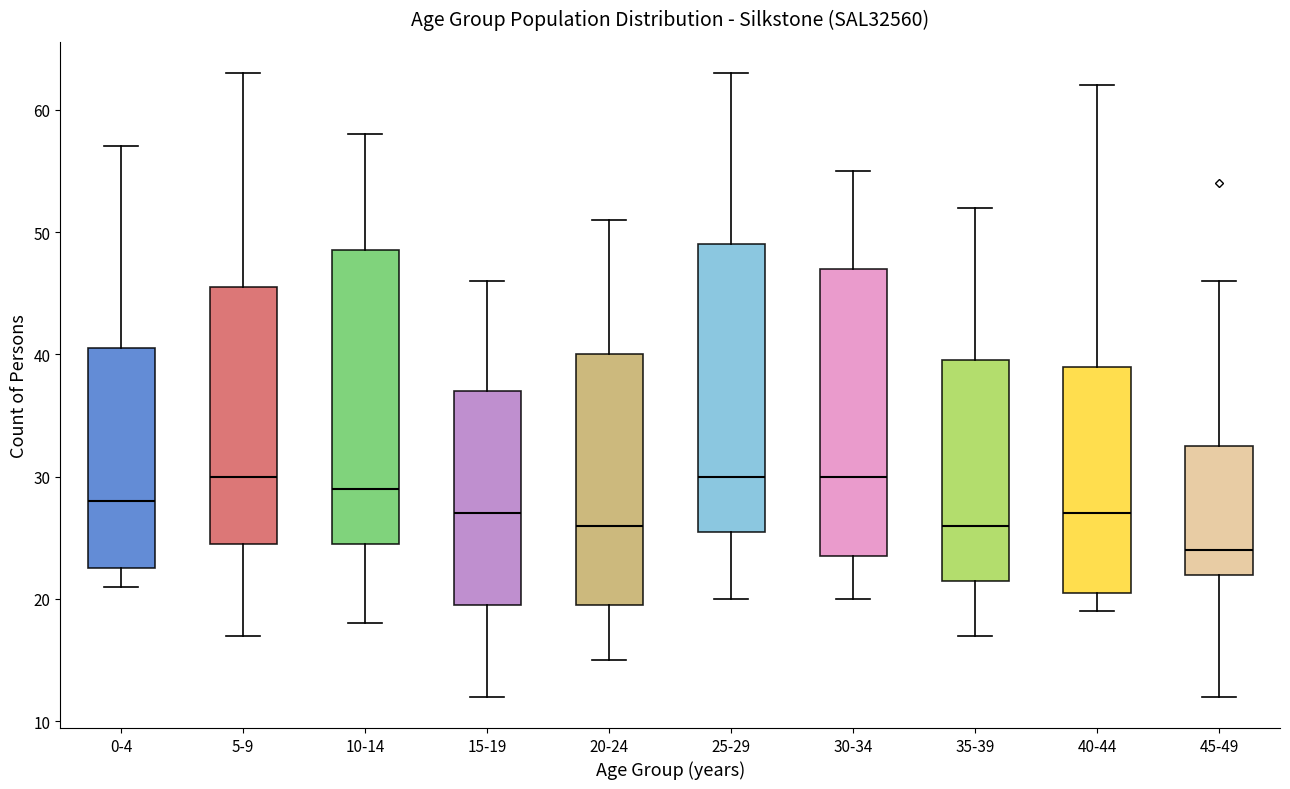

Where does the lower whisker of the box for 5-9 end on the y-axis? The values are not printed on the chart, so give them approximately, as read against the axis.

17